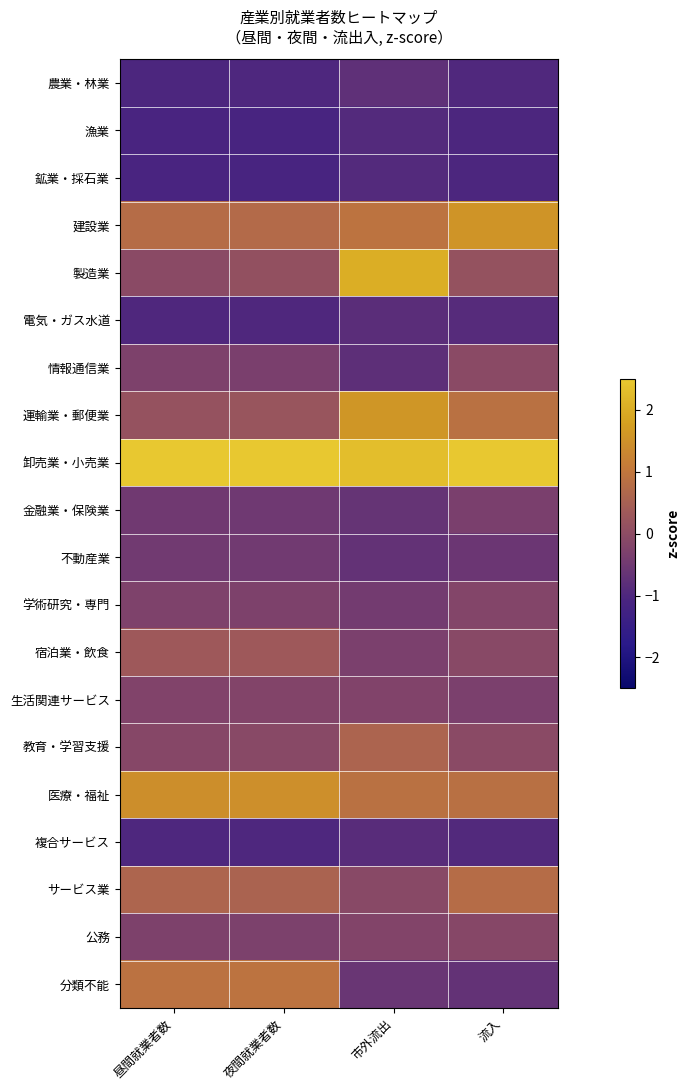

What is the difference between the highest and lowest values at 市外流出?

3.2